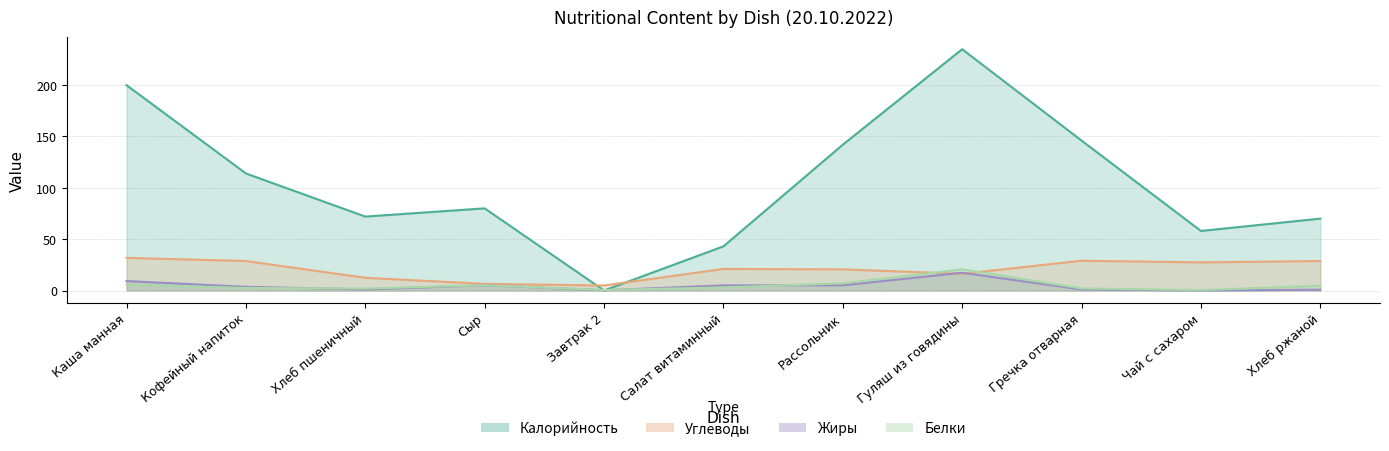

Reading right to left, extract all data points from this chart.

Калорийность: 70.0	58.0	146.0	235.0	142.0	43.0	0.0	80.0	72.0	114.0	200.0
Белки: 4.6	0.4	2.0	20.6	7.0	3.0	0.5	5.1	1.9	2.5	5.8
Жиры: 0.8	0.0	1.0	17.3	5.1	5.0	0.2	5.1	1.0	3.6	9.2
Углеводы: 28.7	27.4	29.0	16.3	20.6	21.0	4.9	6.5	12.4	28.7	31.8